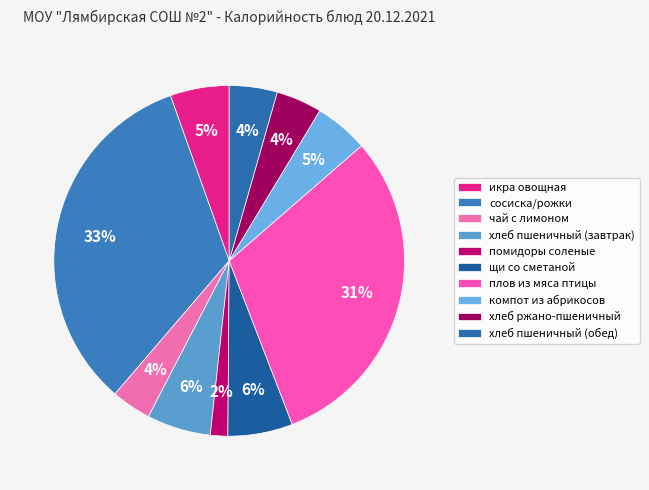

Which slice is the smallest?

помидоры соленые